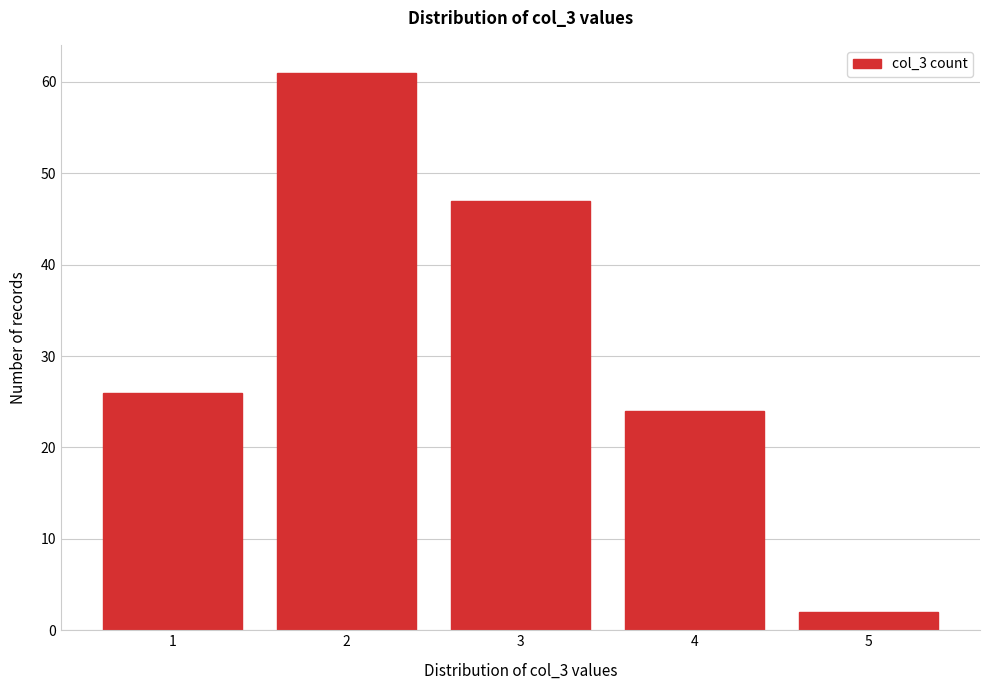

Which range on the x-axis has the tallest bar?

1.5 to 2.5